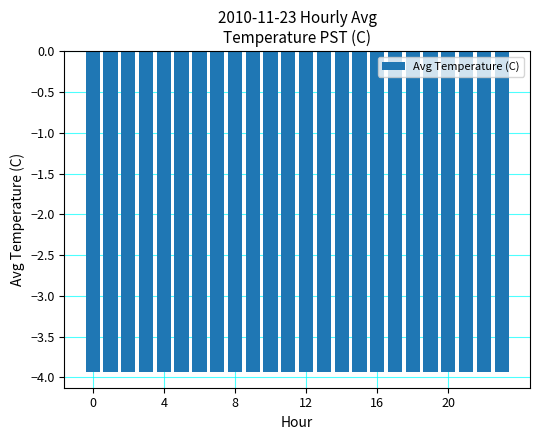

Does the chart contain stacked bars?

No